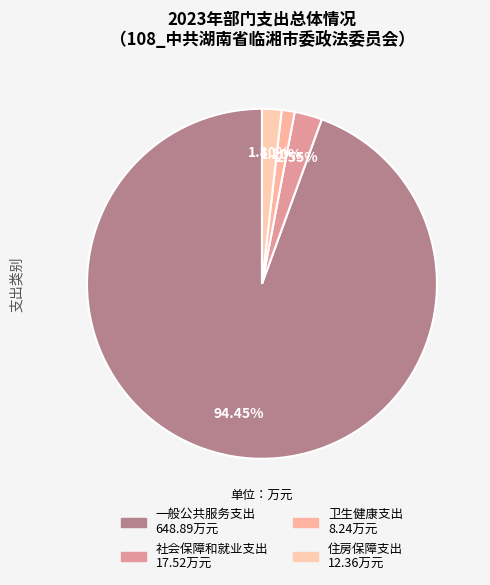

Count the number of slices in the pie.

4